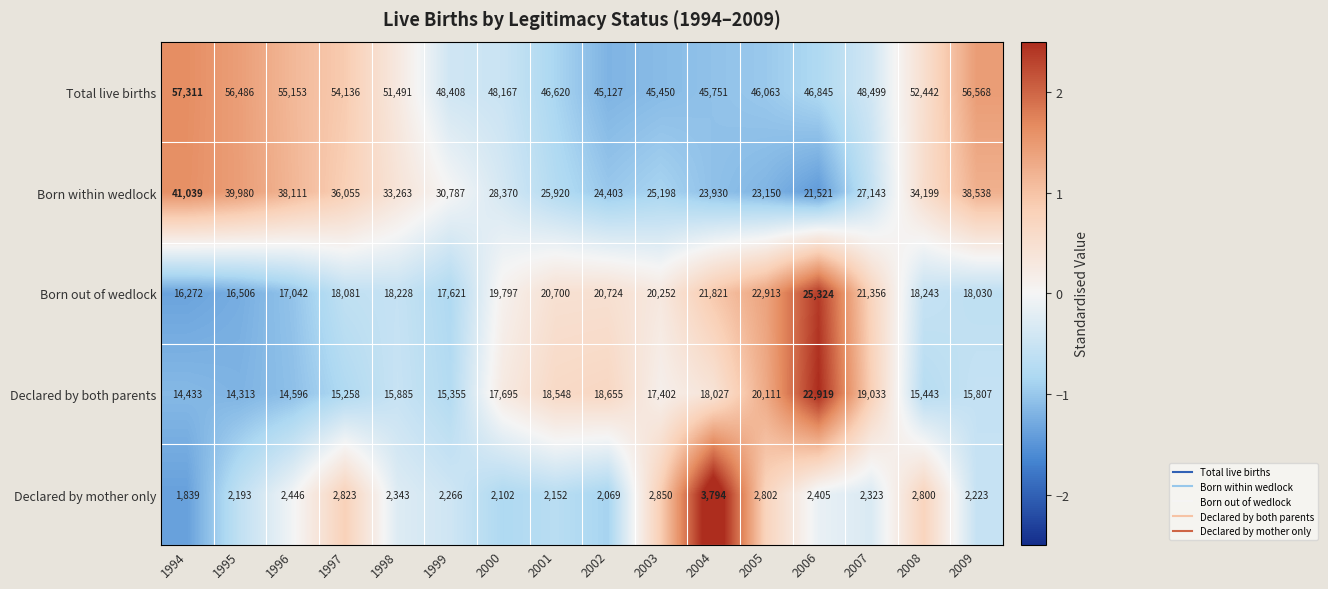

What is the maximum value for Born within wedlock?

41039